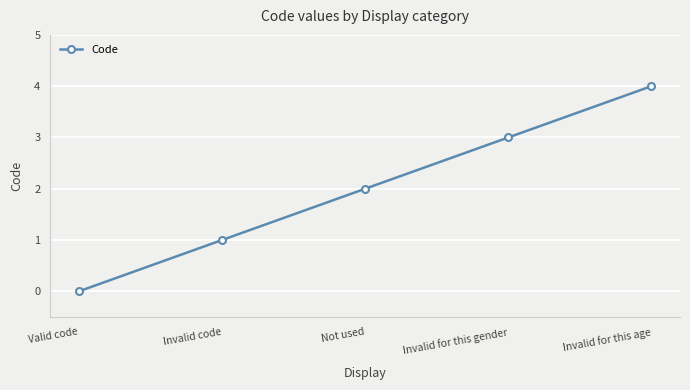

Count the values in the range 1 to 3.

3